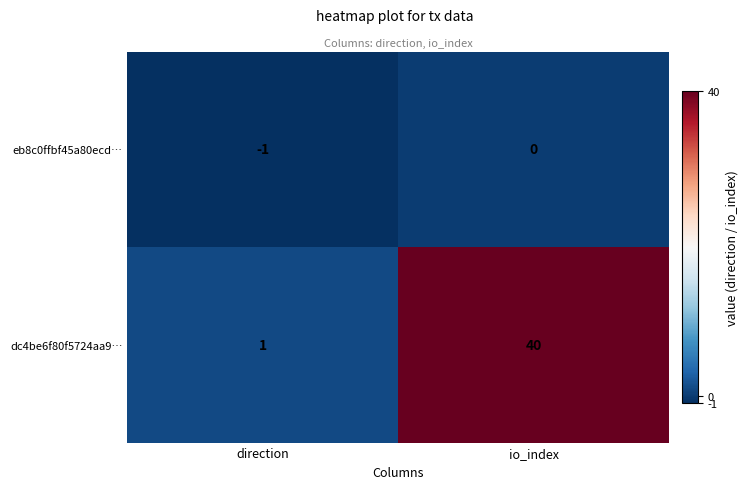

Which series has the widest spread of values?

dc4be6f80f5724aa9…